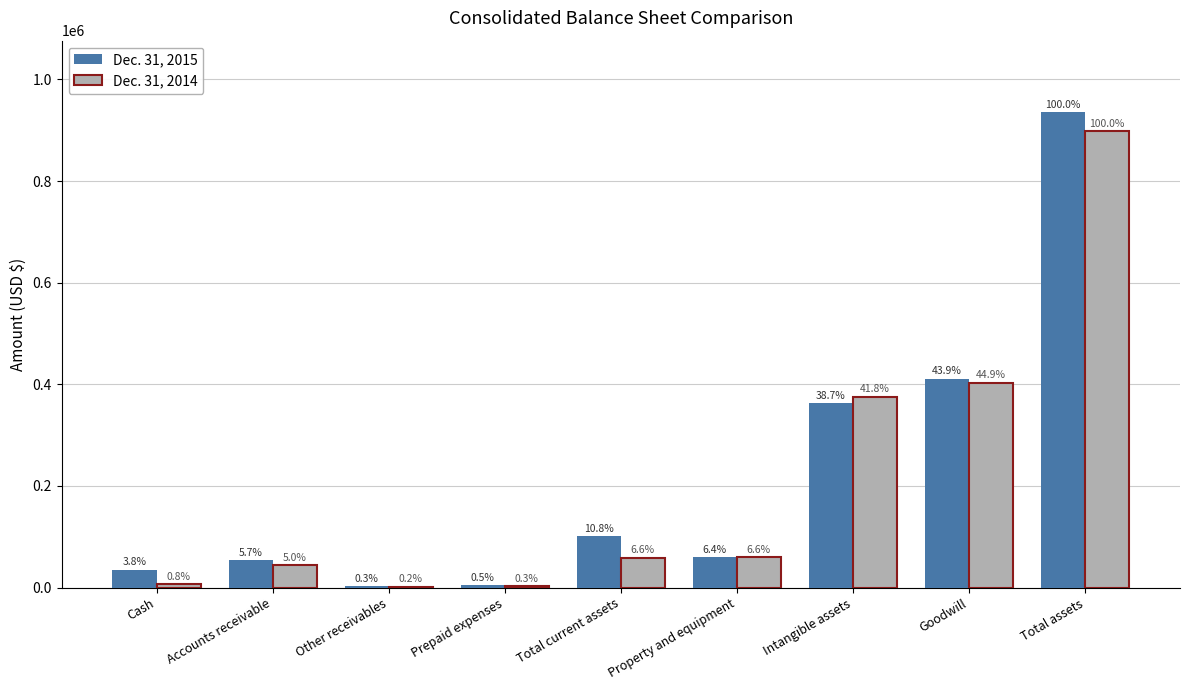

What is the label of the 8th bar from the right?

Accounts receivable